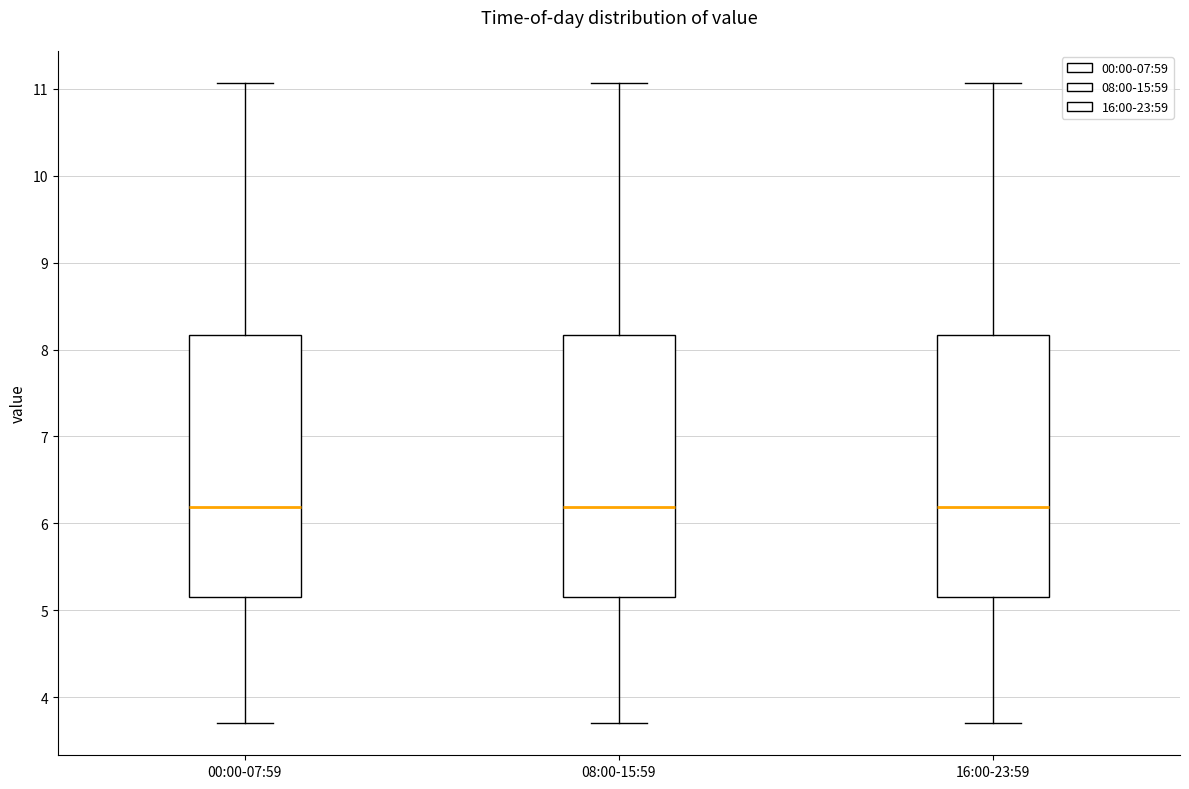

Reading left to right, transcribe this box plot: for each box, give where its median line is, the range the box spans, and where its two whiskers end, as read against the y-axis. The values are not printed on the chart, so give them approximately, as read against the axis.

00:00-07:59: median 6.2, box 5.2 to 8.2, whiskers 3.7 to 11.1
08:00-15:59: median 6.2, box 5.2 to 8.2, whiskers 3.7 to 11.1
16:00-23:59: median 6.2, box 5.2 to 8.2, whiskers 3.7 to 11.1